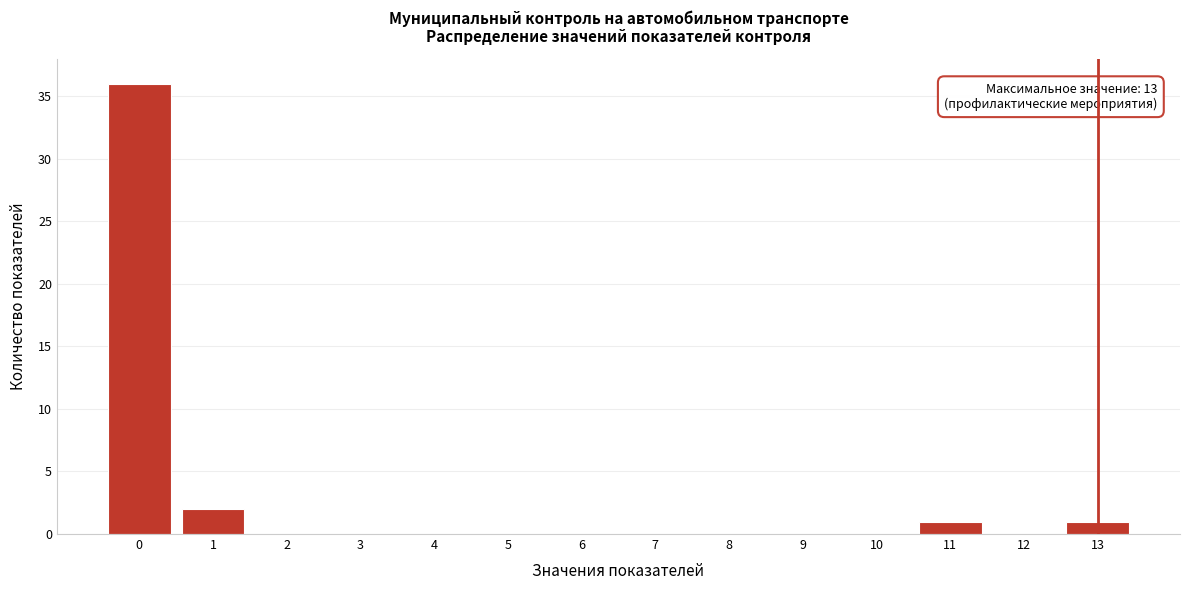

Reading left to right, transcribe all the data shown in this chart.

0=36	1=2	2=0	3=0	4=0	5=0	6=0	7=0	8=0	9=0	10=0	11=1	12=0	13=1